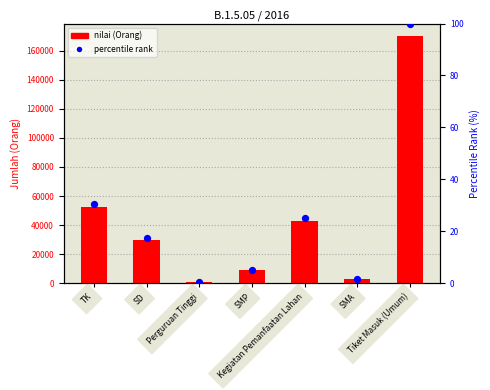

At which category is the sum across all series the highest?

Tiket Masuk (Umum)